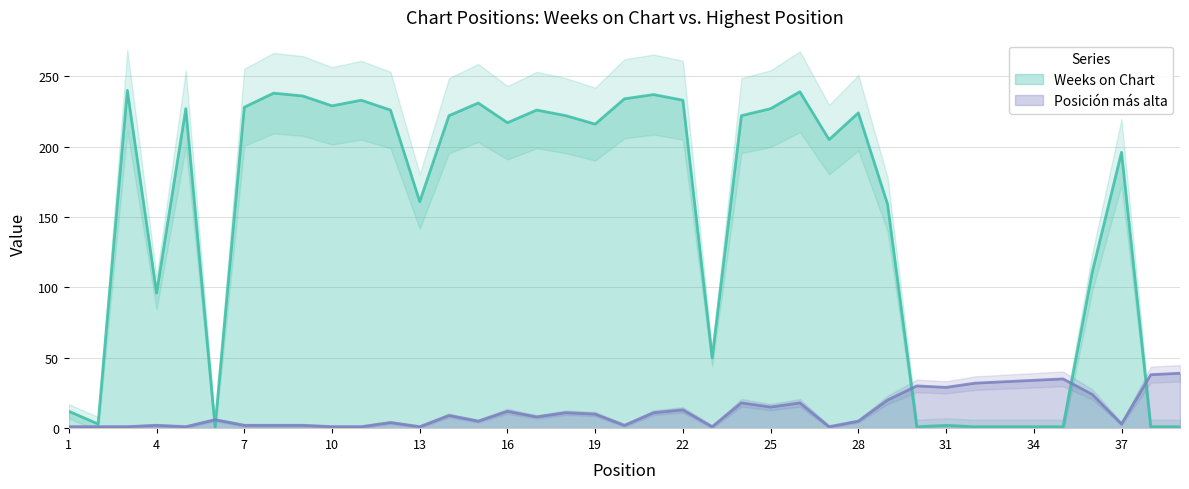

Which series changed the most between 5 and 13?

Weeks on Chart